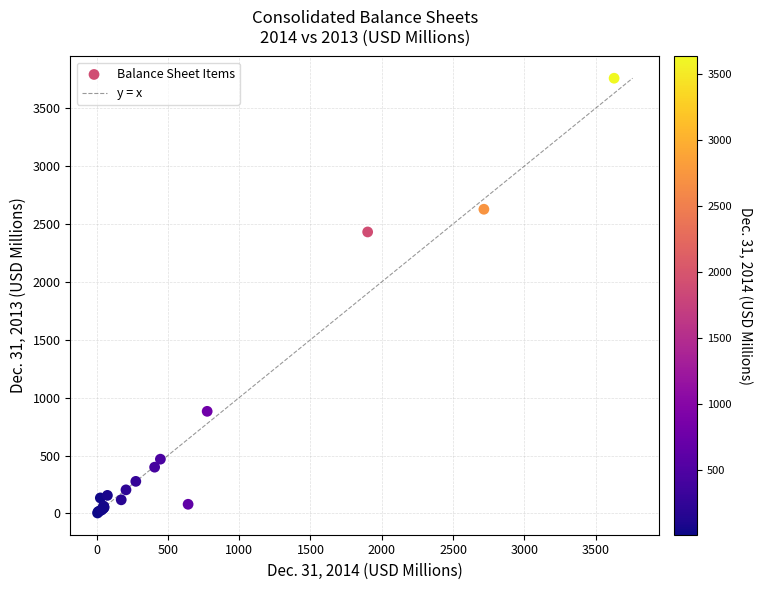

What Y value in the scatter plot is closest to 1881?

2430.8